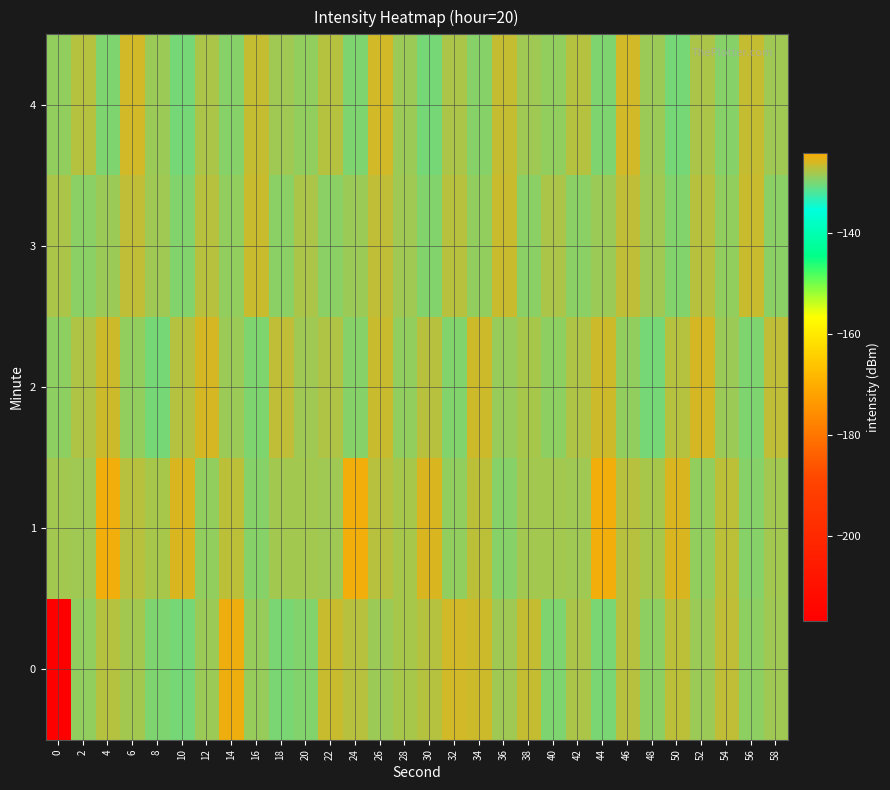

How many series are shown in this chart?

5